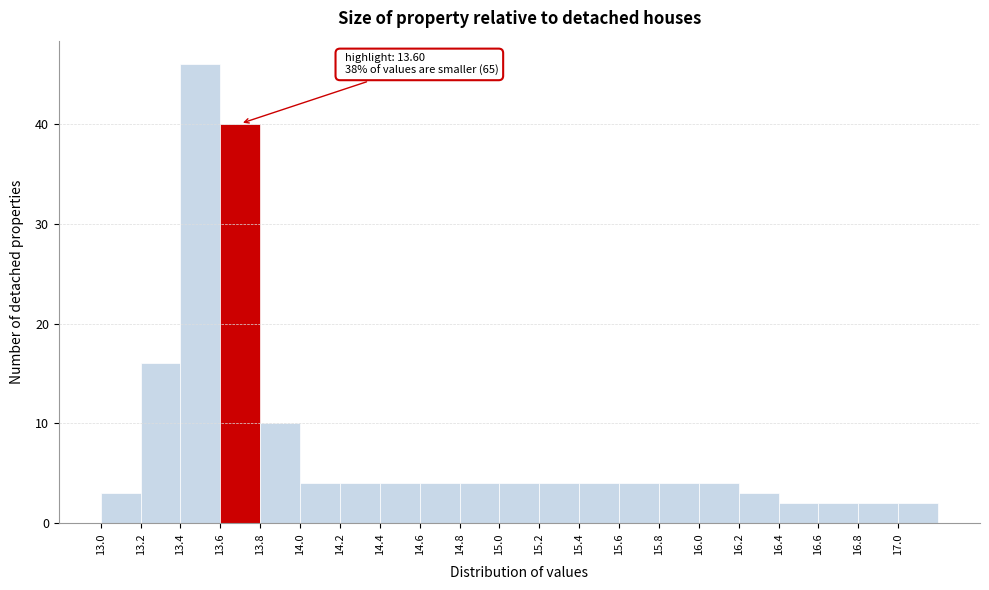

Which range on the x-axis has the tallest bar?

13.4 to 13.6